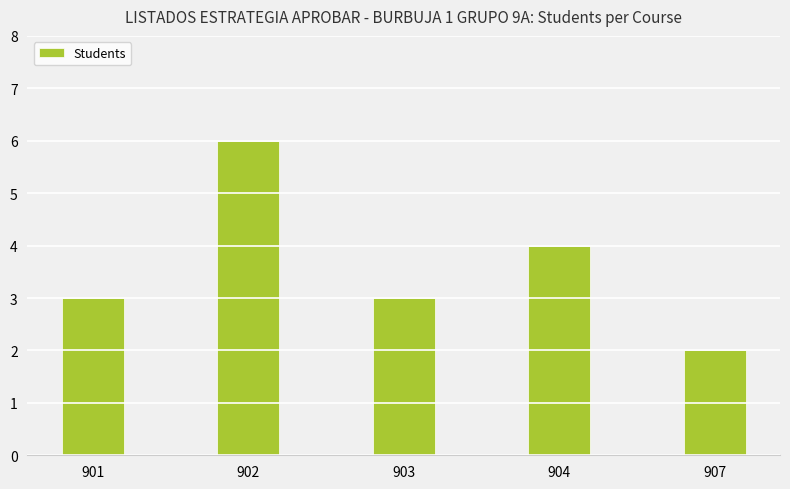

Read the value at 904.

4